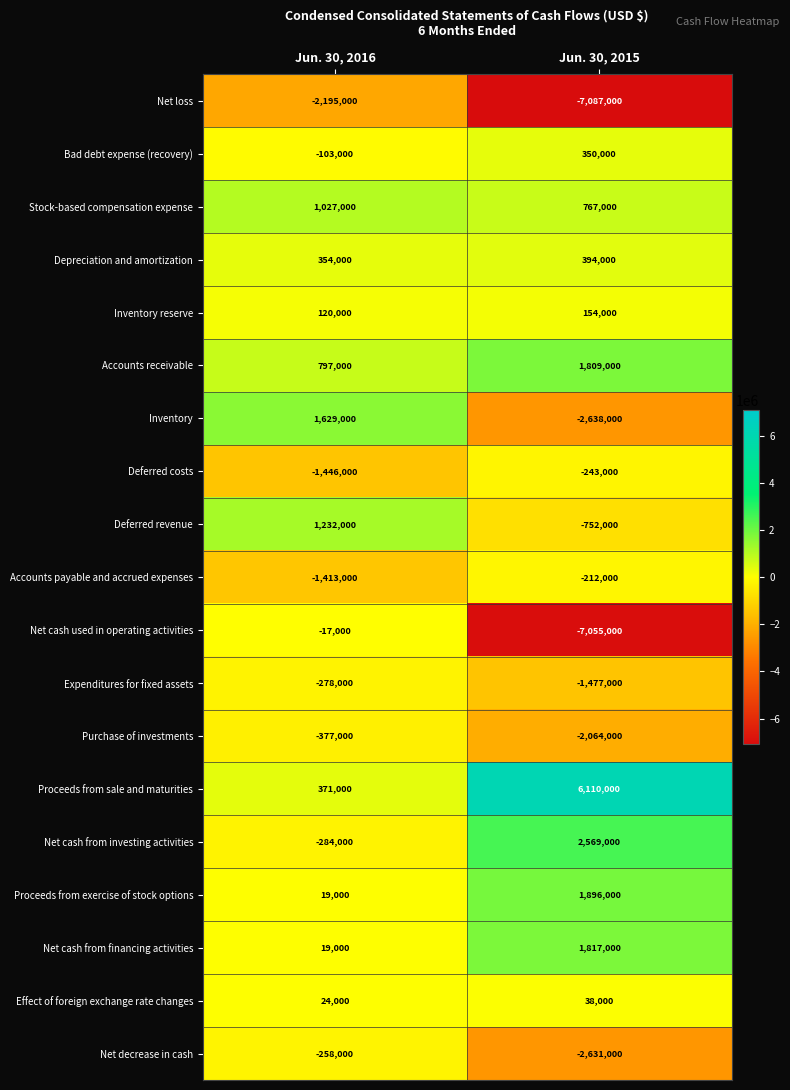

List the labels in order of Net cash from financing activities value, largest first.

Jun. 30, 2015, Jun. 30, 2016